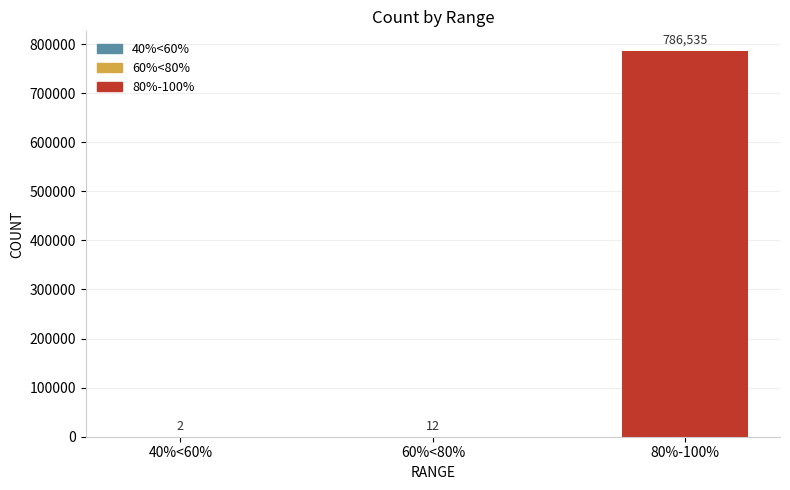

What is the difference between the values at 40%<60% and 80%-100%?

786533